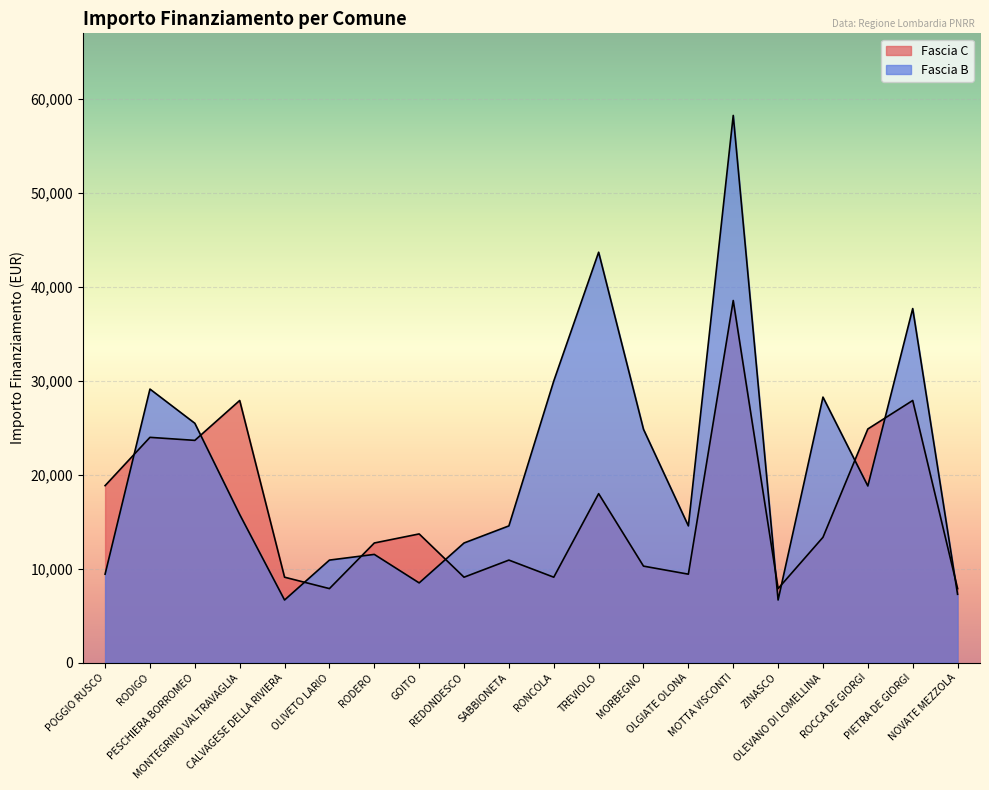

What is the difference between the maximum and second lowest values in the Fascia B series?

51595